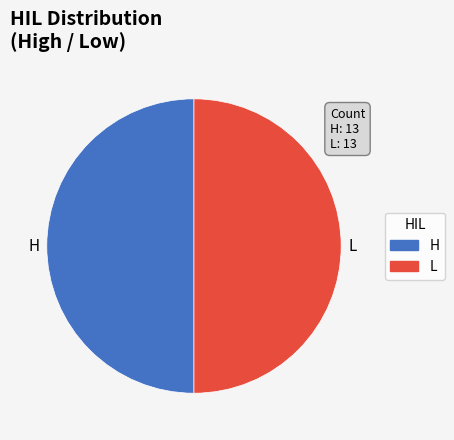

The L slice represents 1% of the pie. True or false?

False